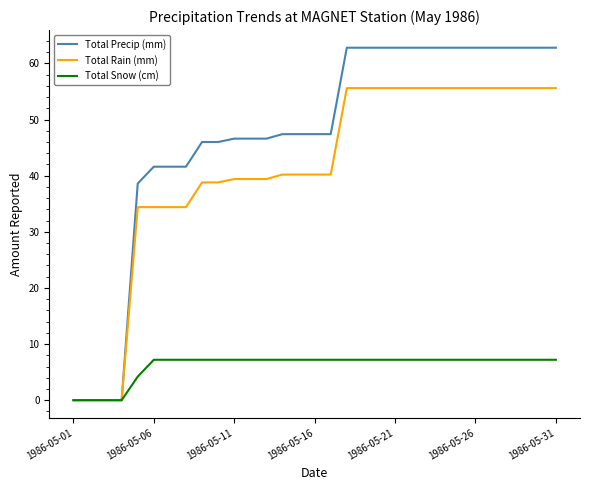

What is the sum of all Total Precip (mm) values?

1464.0